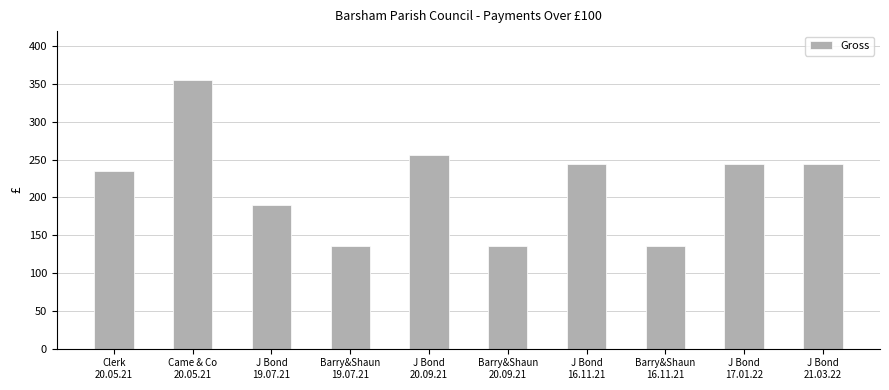

What is the average value?

217.7